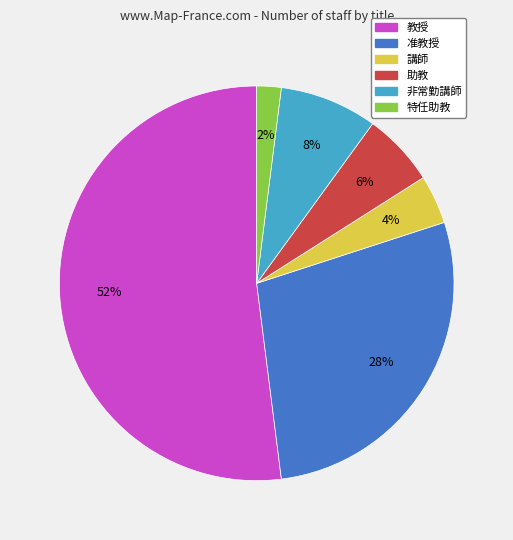

To the nearest percent, what percentage of the pie is 特任助教?

2%